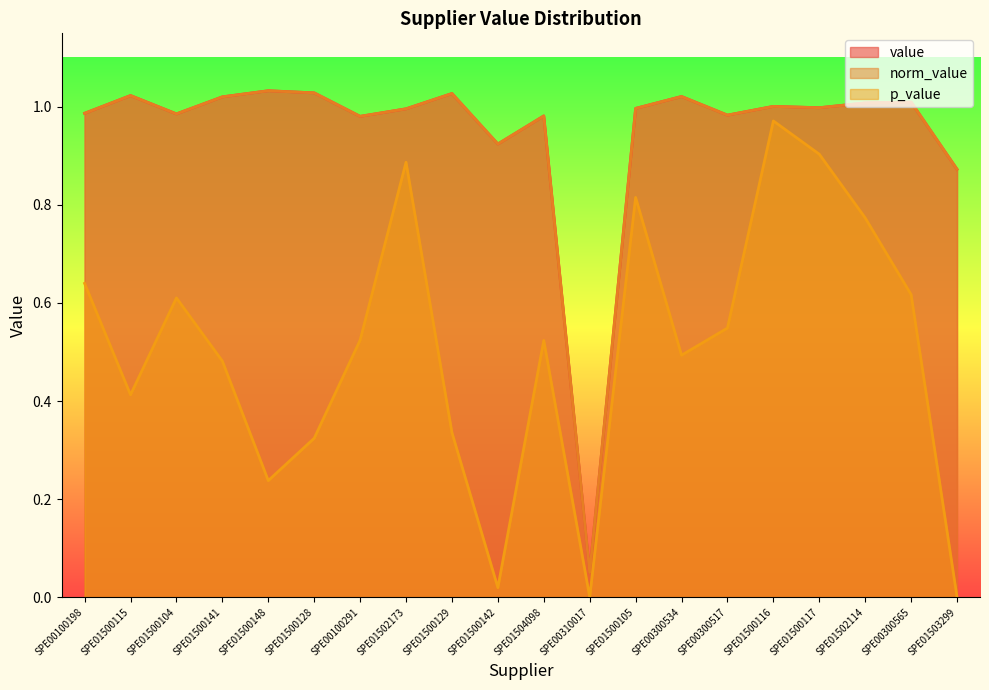

Which has a higher value, SPE01504098 or SPE00100291?

SPE01504098